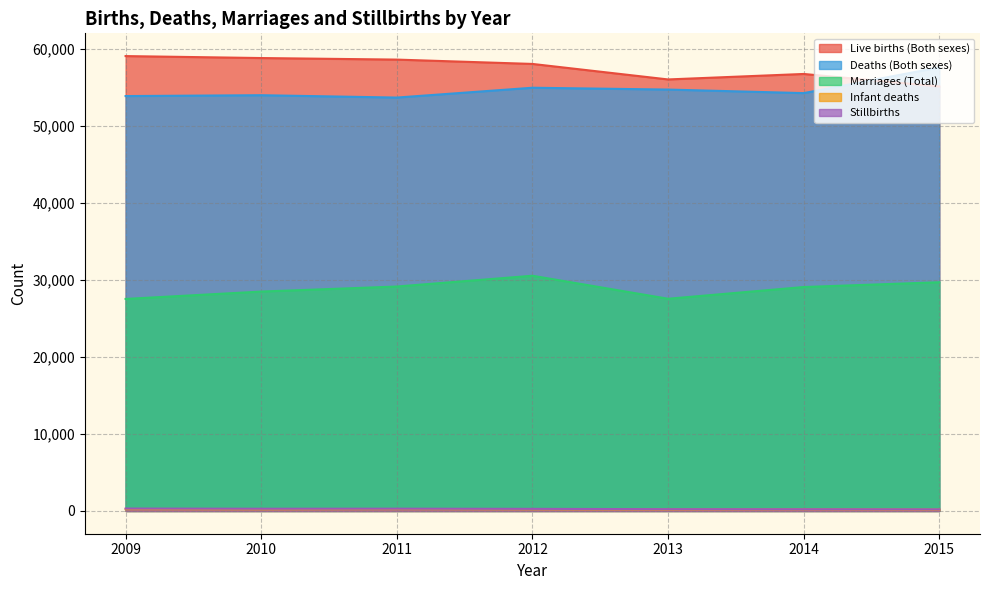

What is the sum of the Infant deaths values at 2015 and 2012?

392